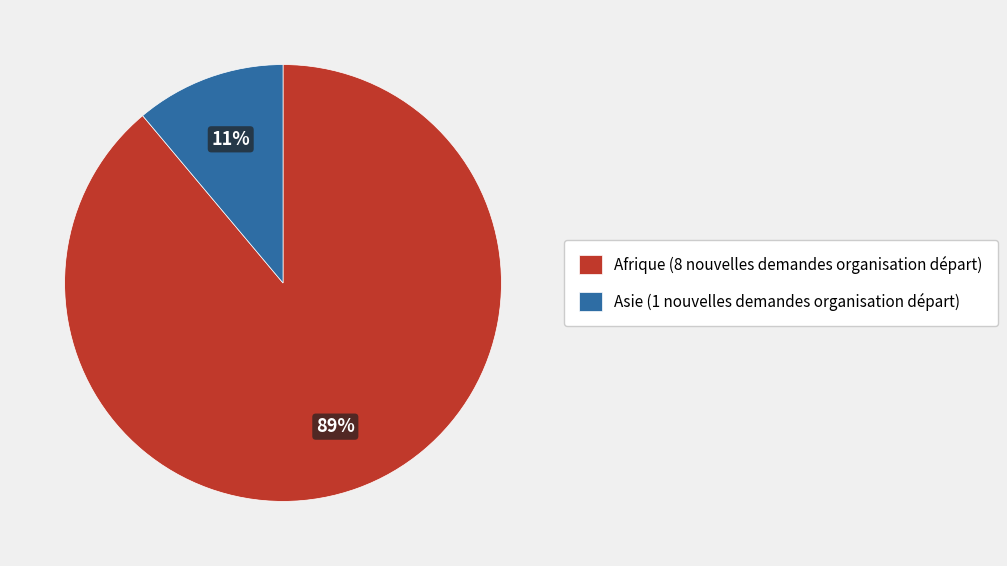

True or false: Afrique accounts for 89% of the total.

True